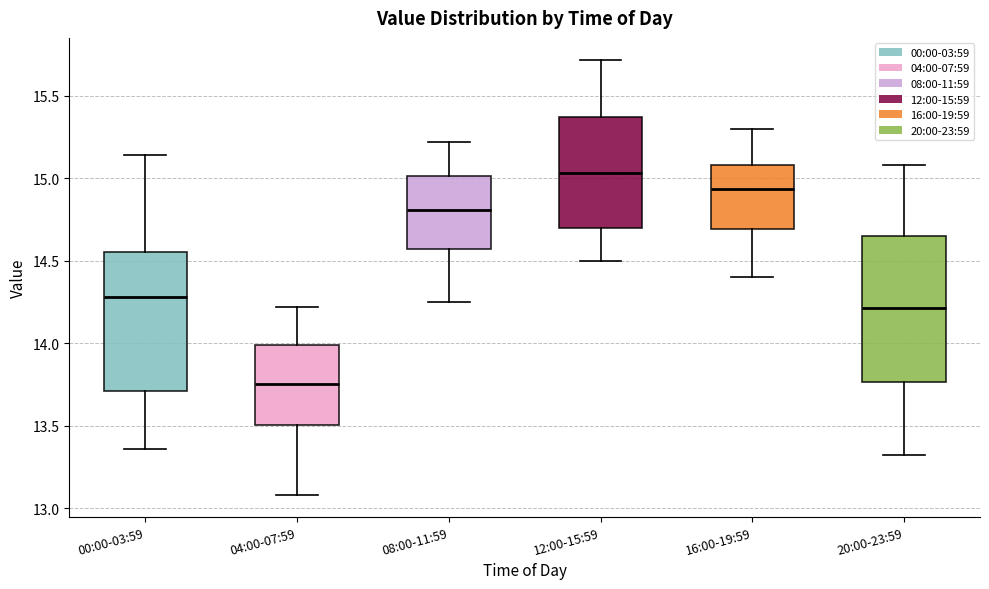

Reading left to right, read every box against the y-axis: the position of its median line, the range the box covers, and the ends of its whiskers. The values are not printed on the chart, so give them approximately, as read against the axis.

00:00-03:59: median 14.30, box 13.70 to 14.55, whiskers 13.35 to 15.15
04:00-07:59: median 13.75, box 13.50 to 14.00, whiskers 13.10 to 14.20
08:00-11:59: median 14.80, box 14.55 to 15.00, whiskers 14.25 to 15.20
12:00-15:59: median 15.05, box 14.70 to 15.40, whiskers 14.50 to 15.70
16:00-19:59: median 14.95, box 14.70 to 15.10, whiskers 14.40 to 15.30
20:00-23:59: median 14.20, box 13.75 to 14.65, whiskers 13.30 to 15.10